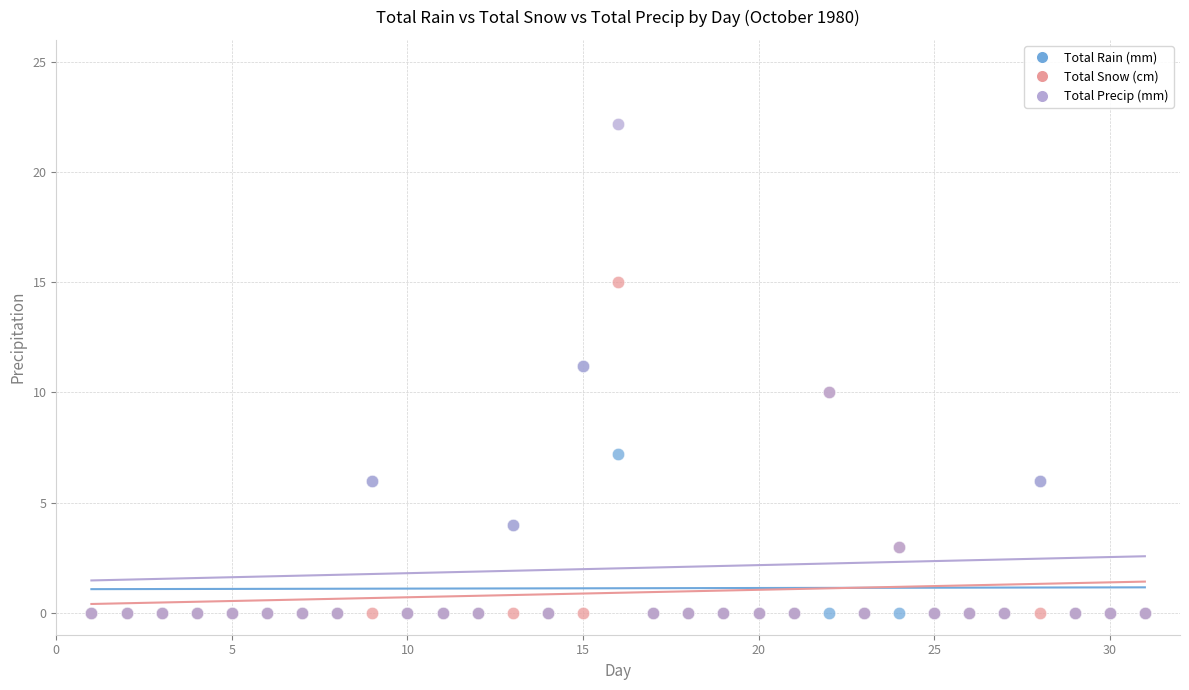

What are all the series names shown in the legend?

Total Rain (mm), Total Snow (cm), Total Precip (mm)